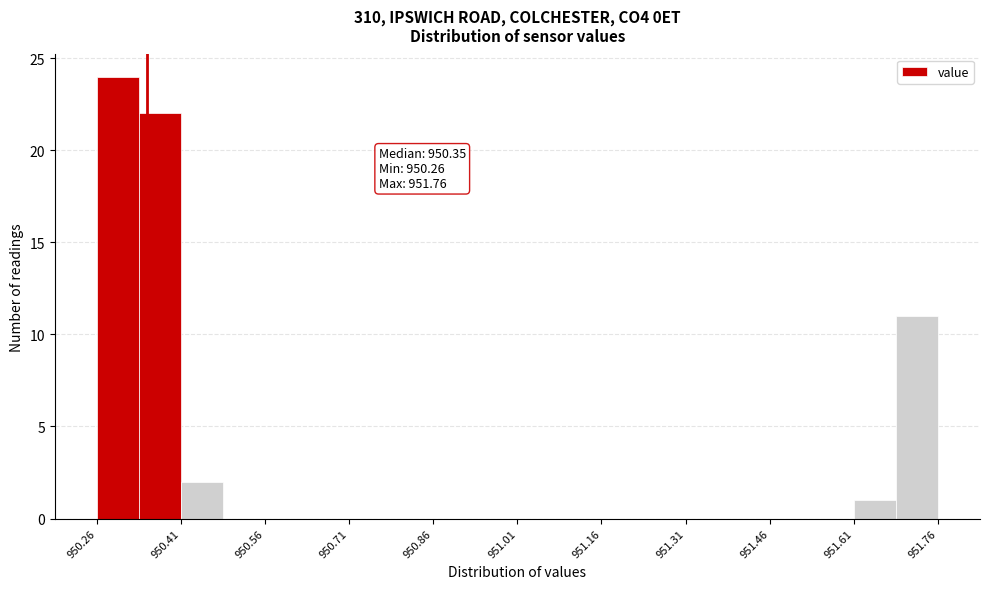

Read against the x-axis, roughly where is the centre of the tallest bar?

950.30